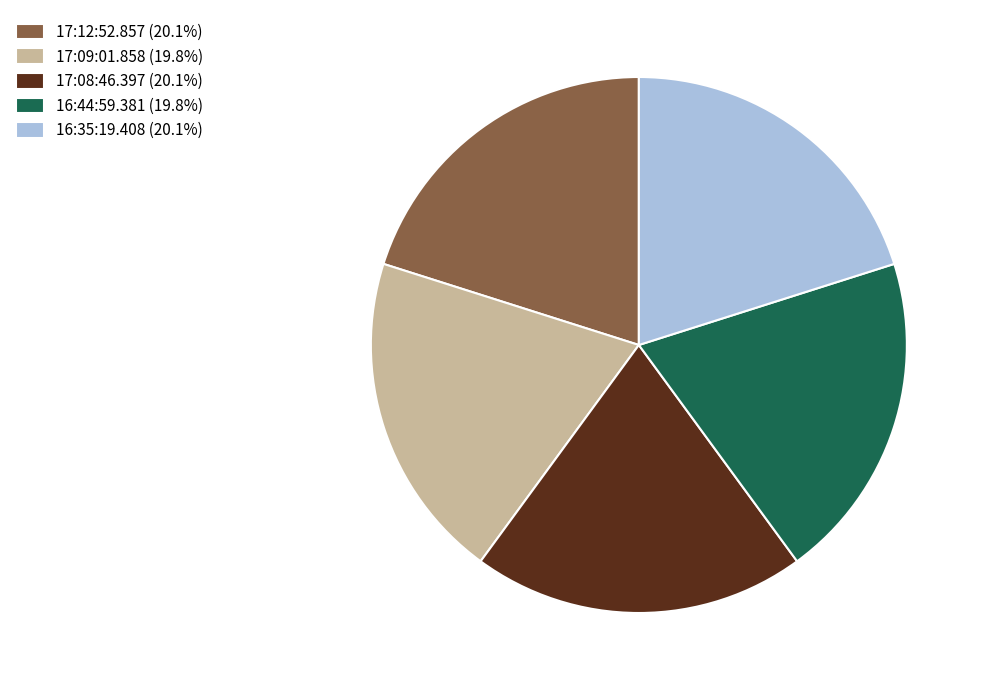

Is 17:09:01.858 (19.8%) the majority of the pie?

No